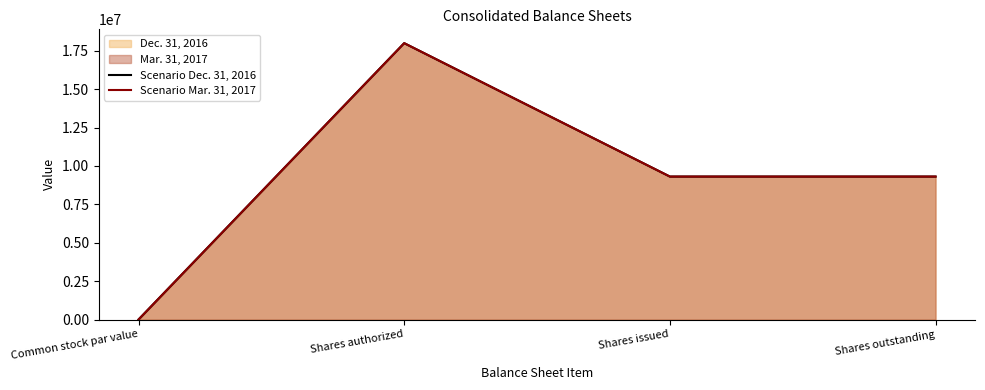

How many lines are shown in the chart?

2